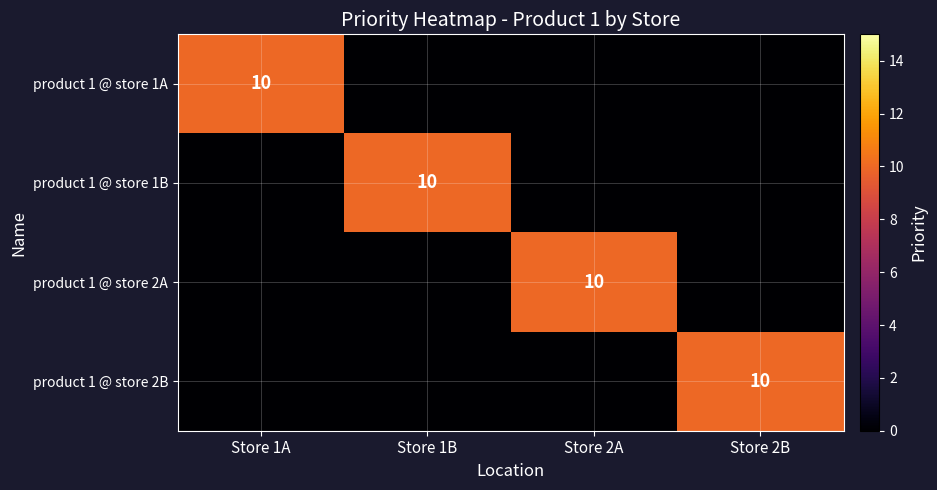

Is it true that product 1 @ store 2A equals 10 at Store 2A?

True